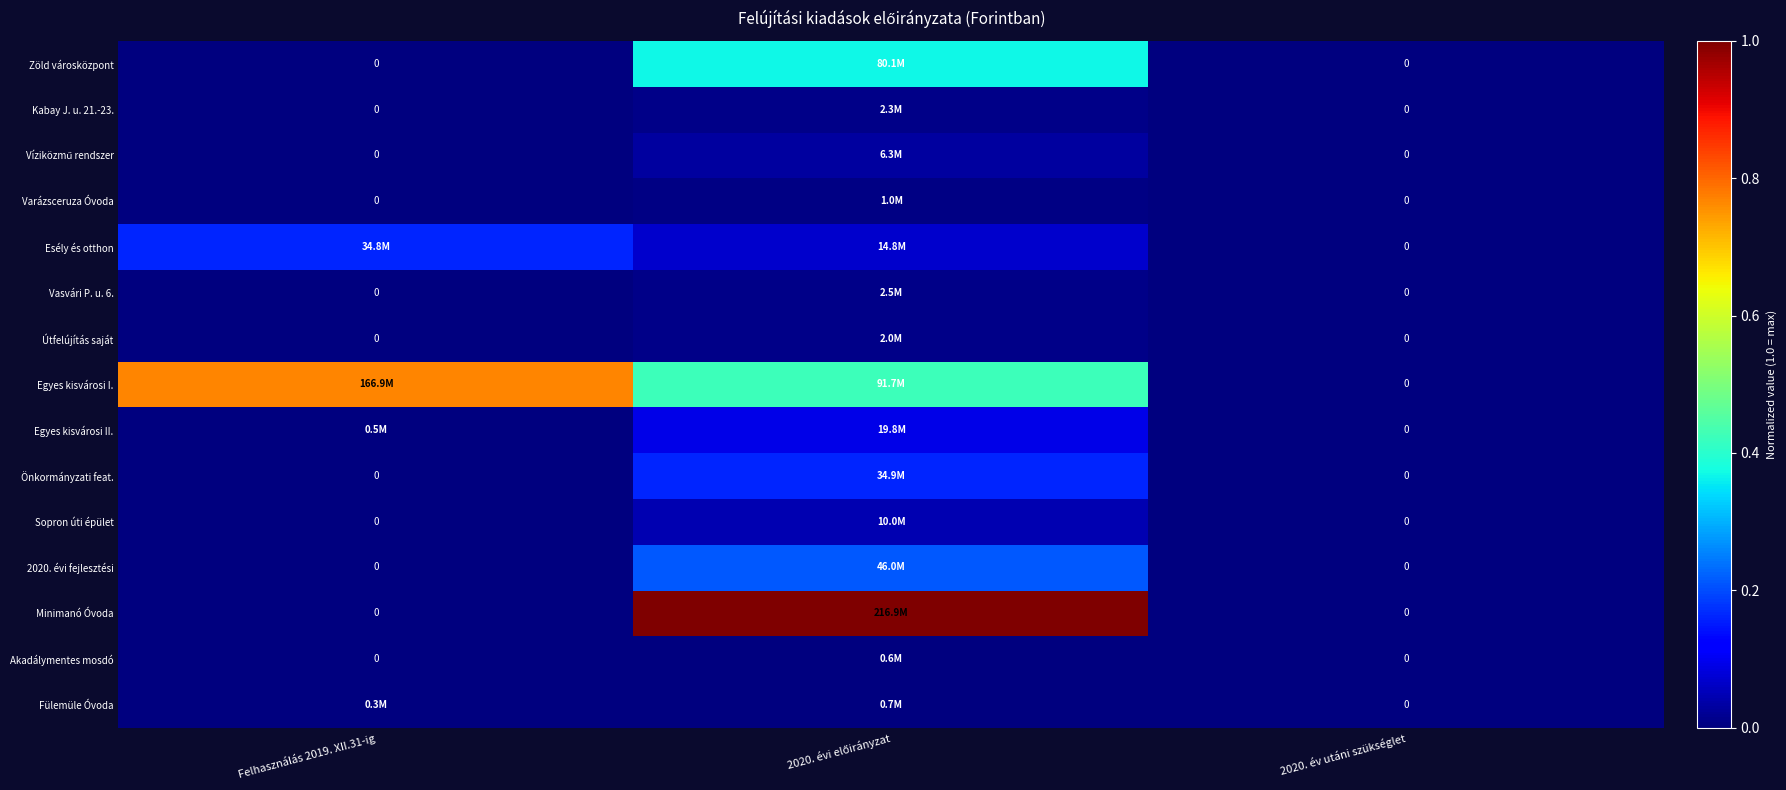

Rank the series by their maximum value, from lowest to highest.

Akadálymentes mosdó, Fülemüle Óvoda, Varázsceruza Óvoda, Útfelújítás saját, Kabay J. u. 21.-23., Vasvári P. u. 6., Víziközmű rendszer, Sopron úti épület, Egyes kisvárosi II., Esély és otthon, Önkormányzati feat., 2020. évi fejlesztési, Zöld városközpont, Egyes kisvárosi I., Minimanó Óvoda